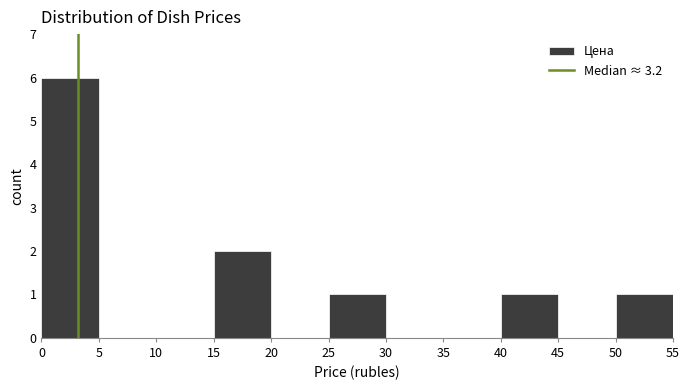

Over which range of the x-axis is the bar tallest?

0 to 5